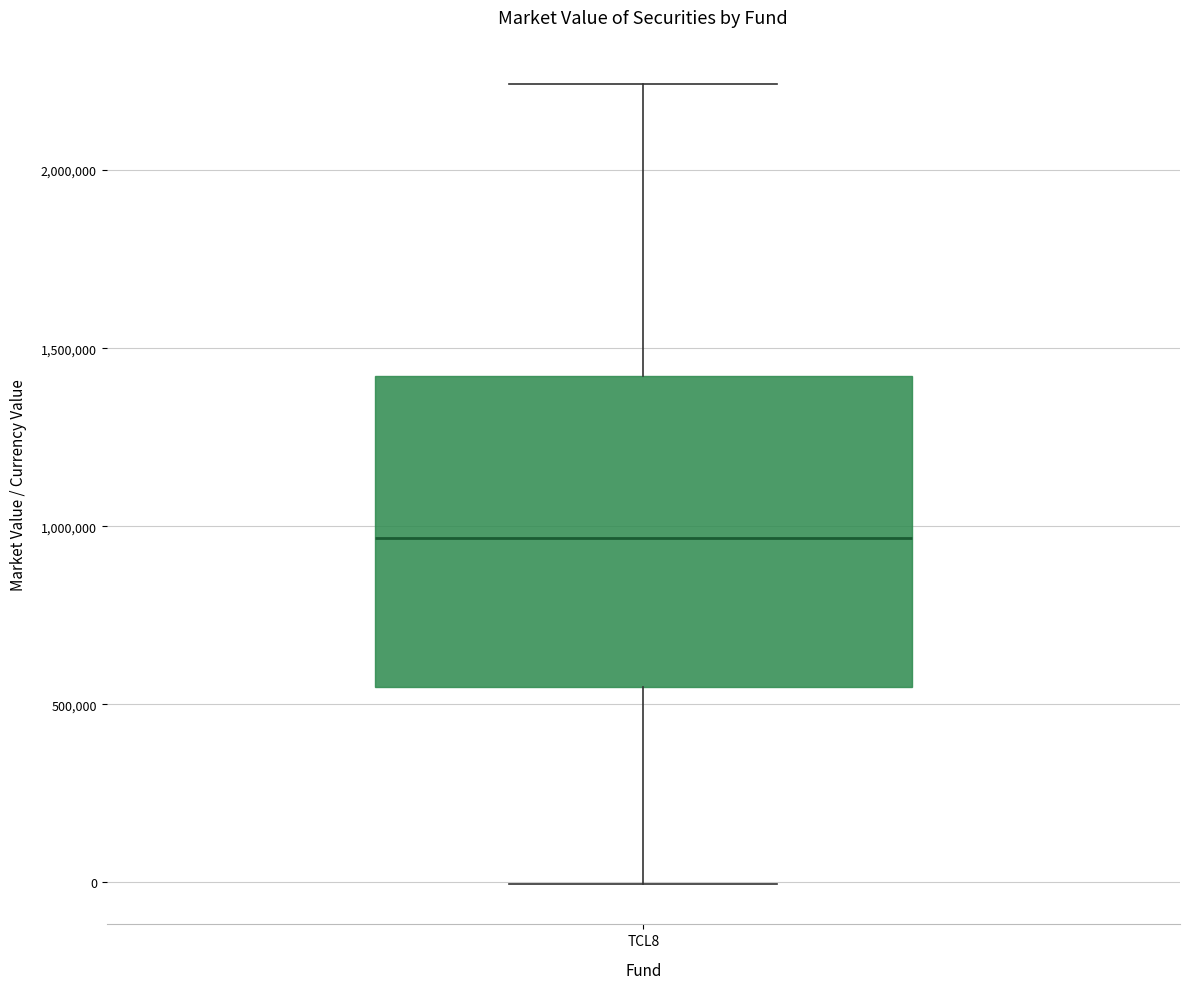

Transcribe this box plot: give where the median line is, the range the box spans, and where the two whiskers end, as read against the y-axis. The values are not printed on the chart, so give them approximately, as read against the axis.

median 950000, box 550000 to 1400000, whiskers 0 to 2250000